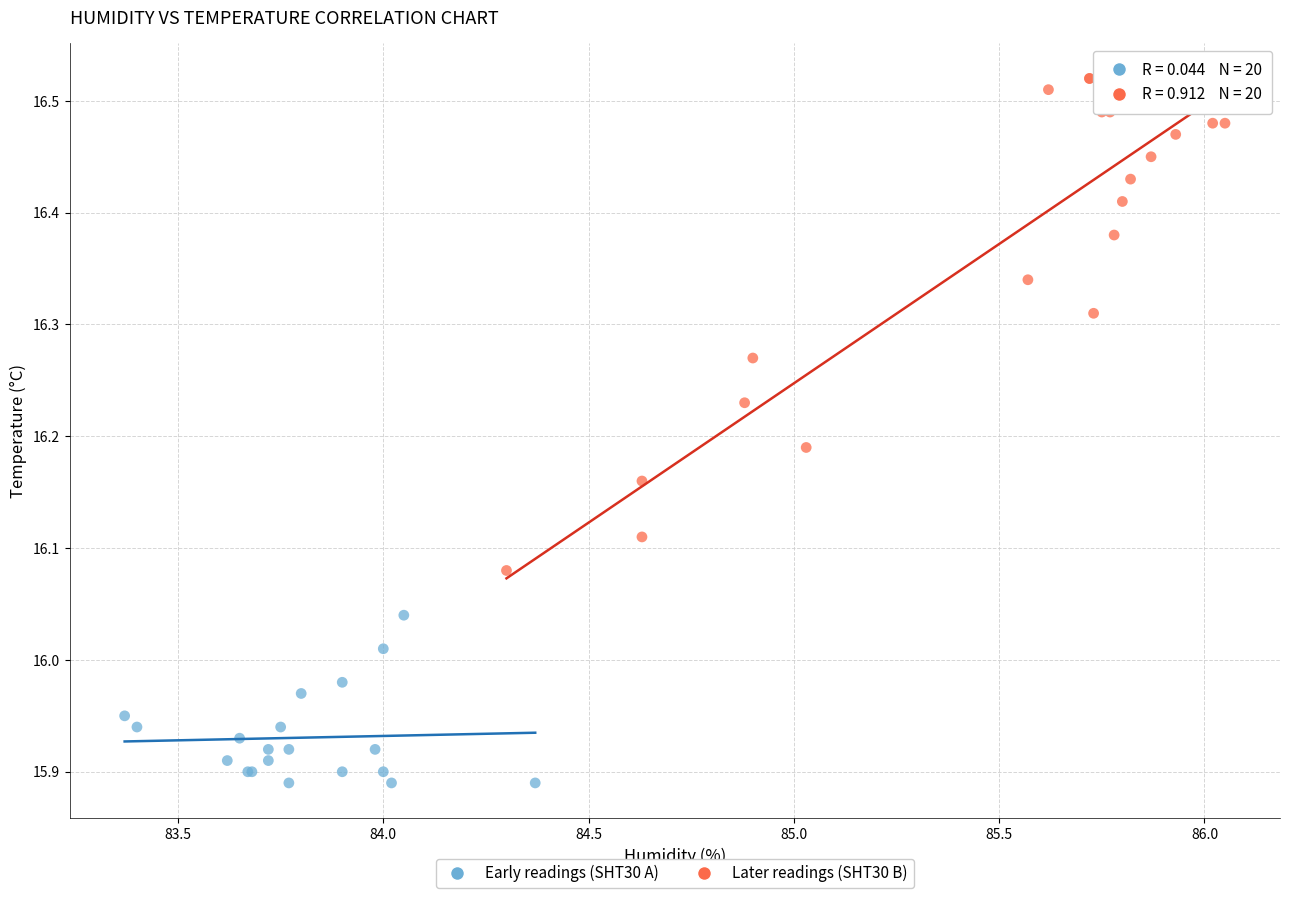

Which series reaches the minimum Y coordinate?

Early readings (SHT30 A)